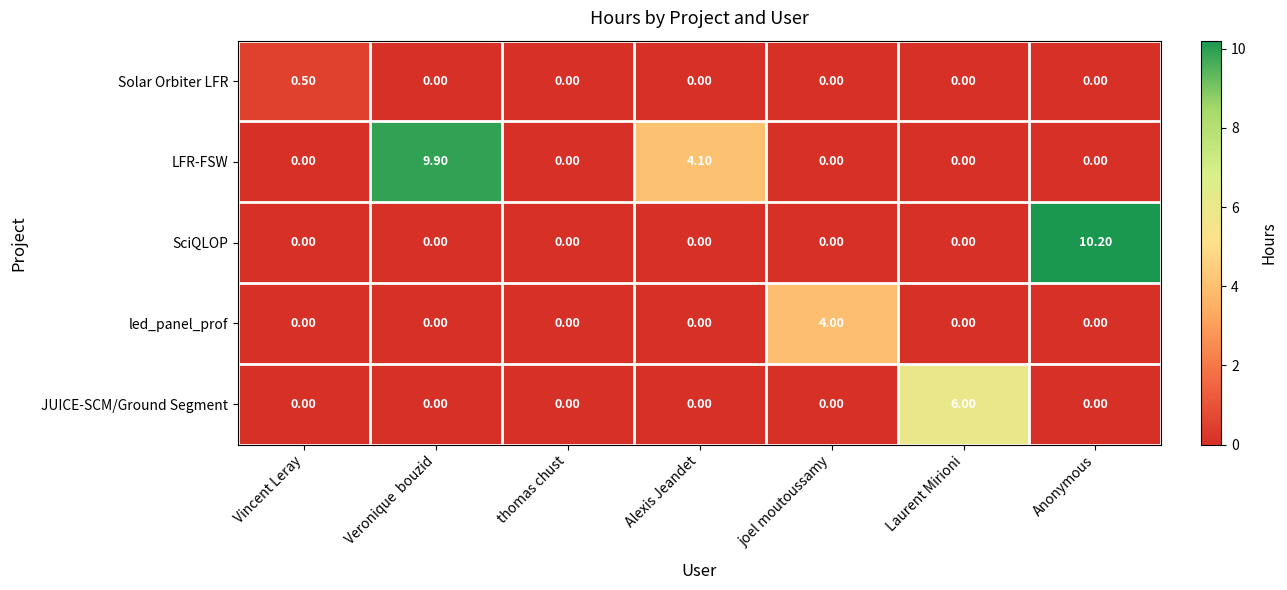

Rank the series by their maximum value, from lowest to highest.

Solar Orbiter LFR, led_panel_prof, JUICE-SCM/Ground Segment, LFR-FSW, SciQLOP